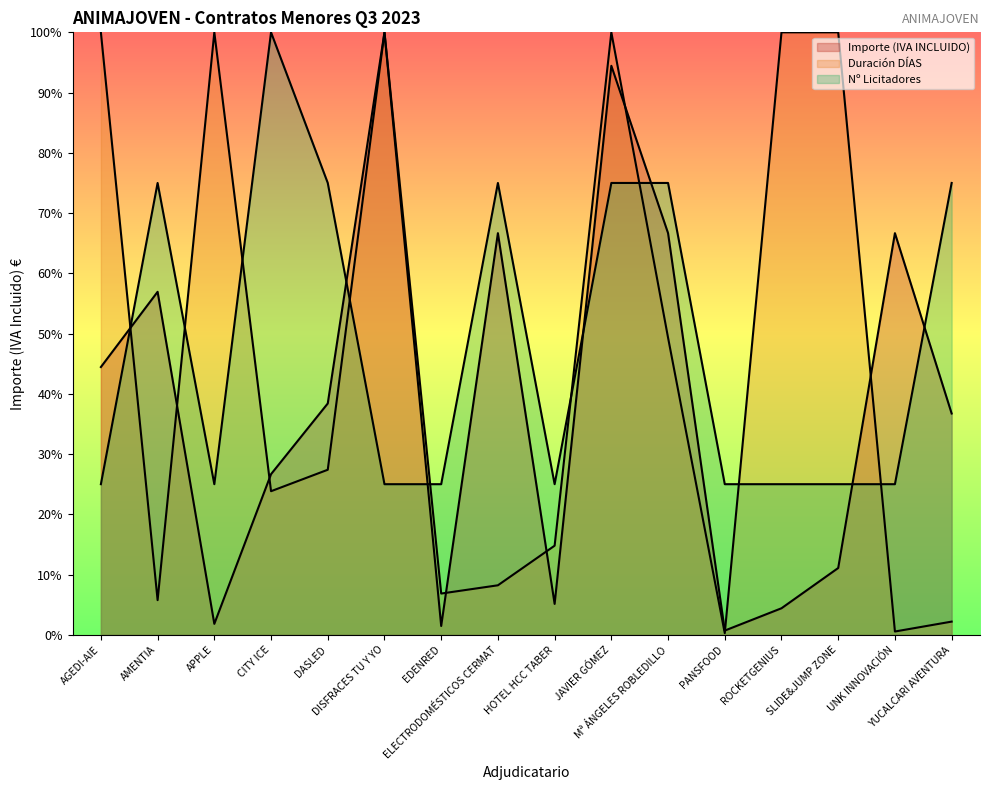

What are all the series names shown in the legend?

Importe (IVA INCLUIDO), Duración DÍAS, Nº Licitadores